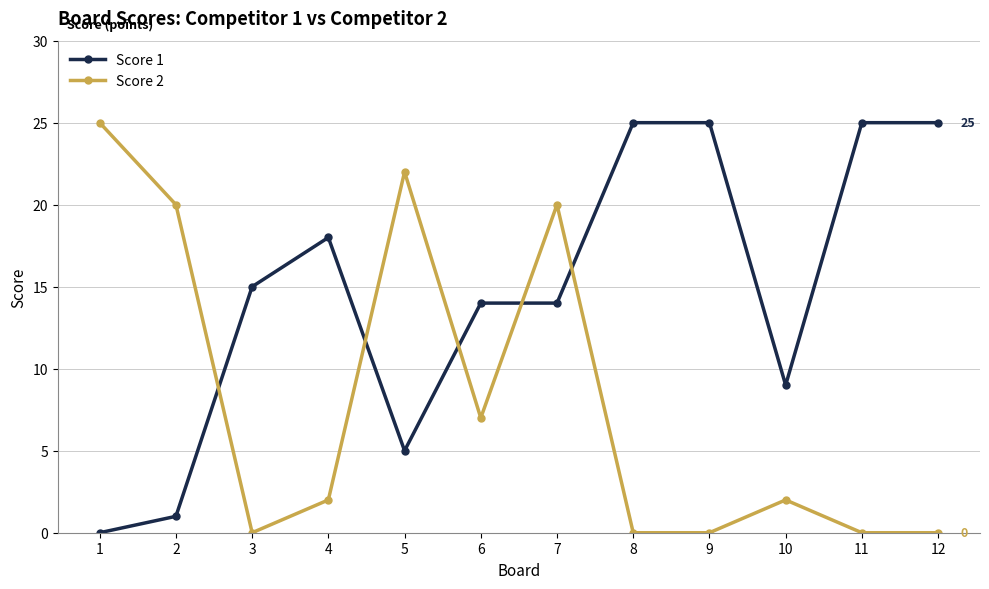

How many times do Score 2 and Score 1 cross each other?

5